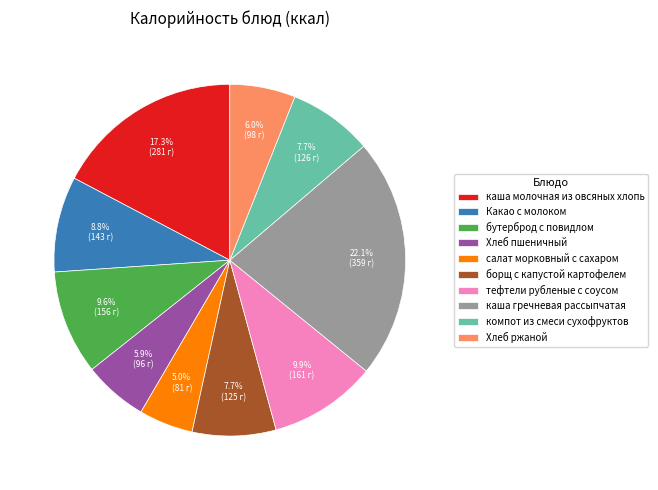

How much of the chart is everything except каша гречневая рассыпчатая?

77.9%